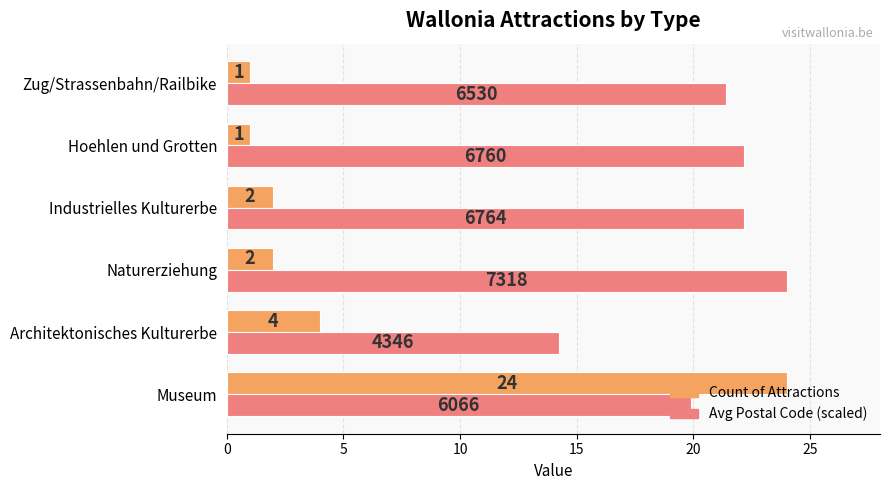

At how many categories does at least one series exceed 20?

5